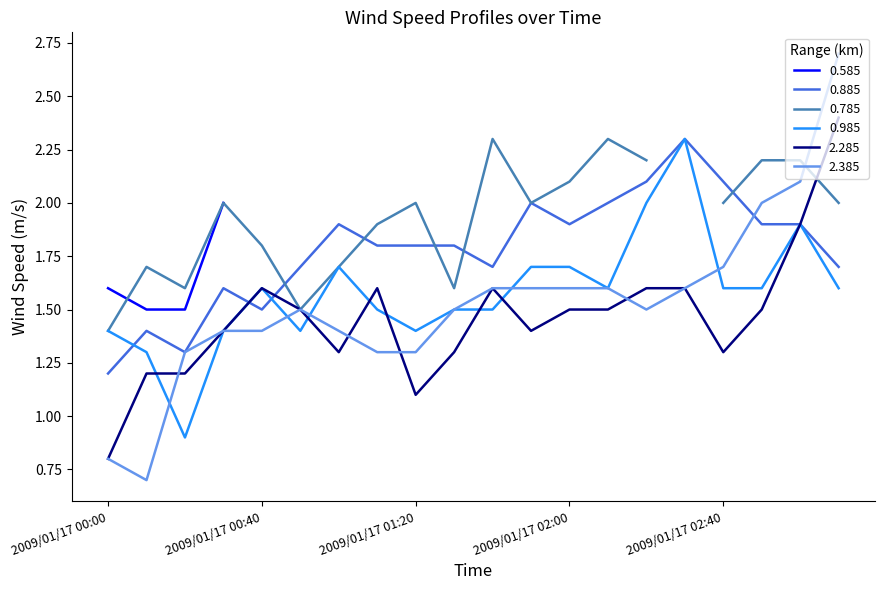

True or false: 0.885 and 2.385 intersect in this chart.

True